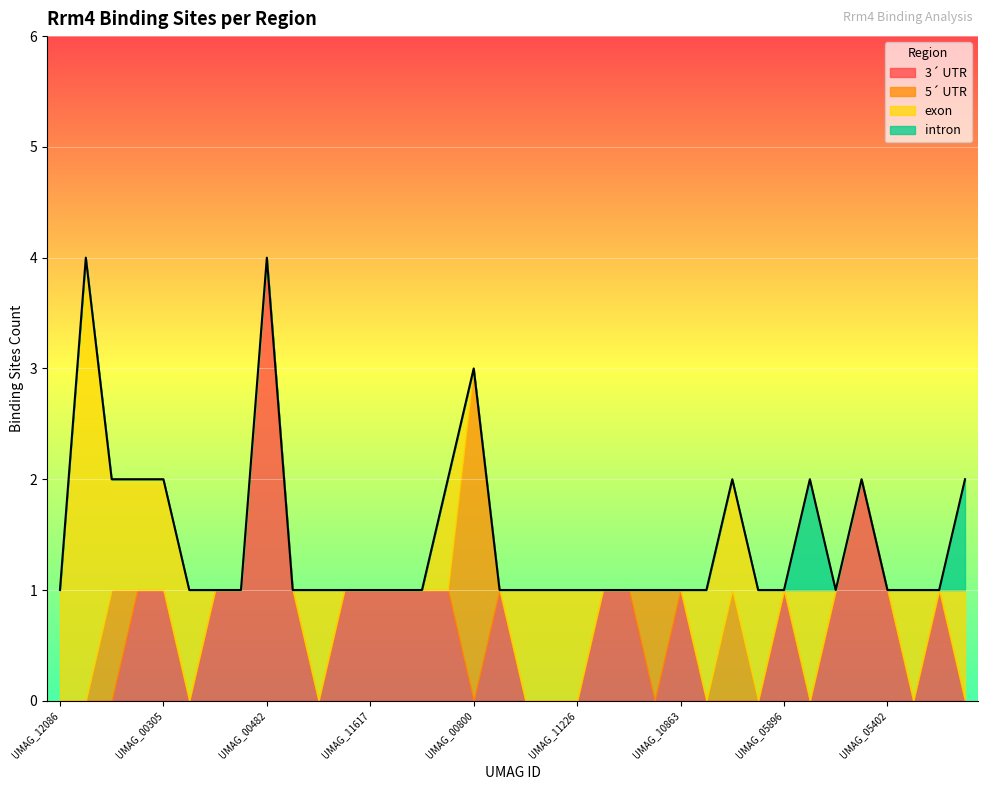

At which category does 3´ UTR reach its first local valley?

UMAG_10101